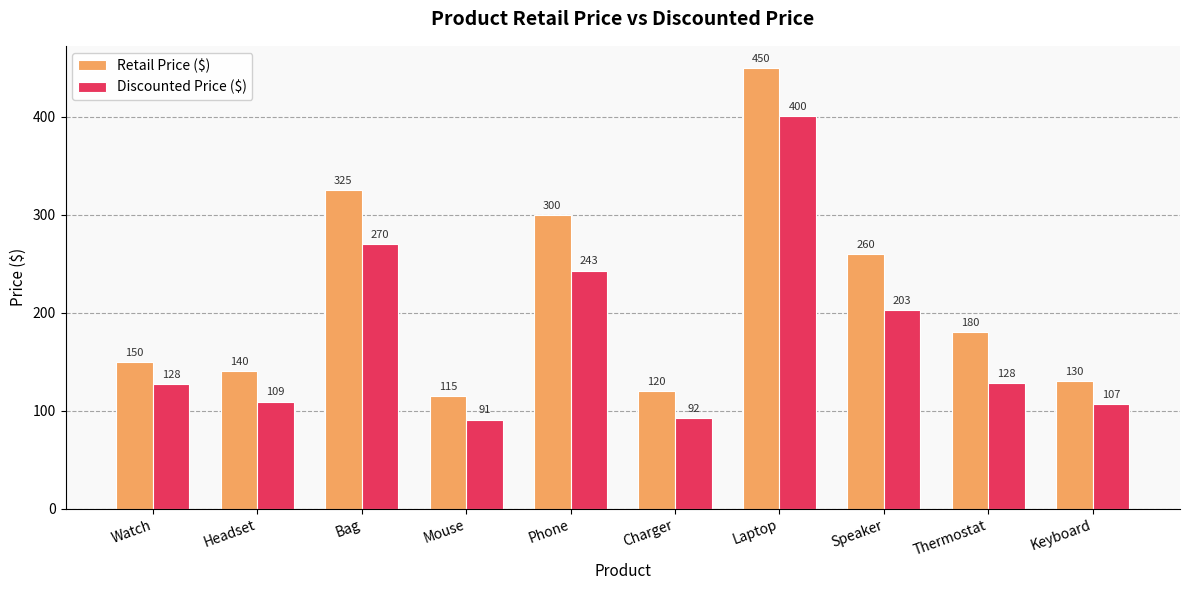

What is the total value across all series at Laptop?

850.5